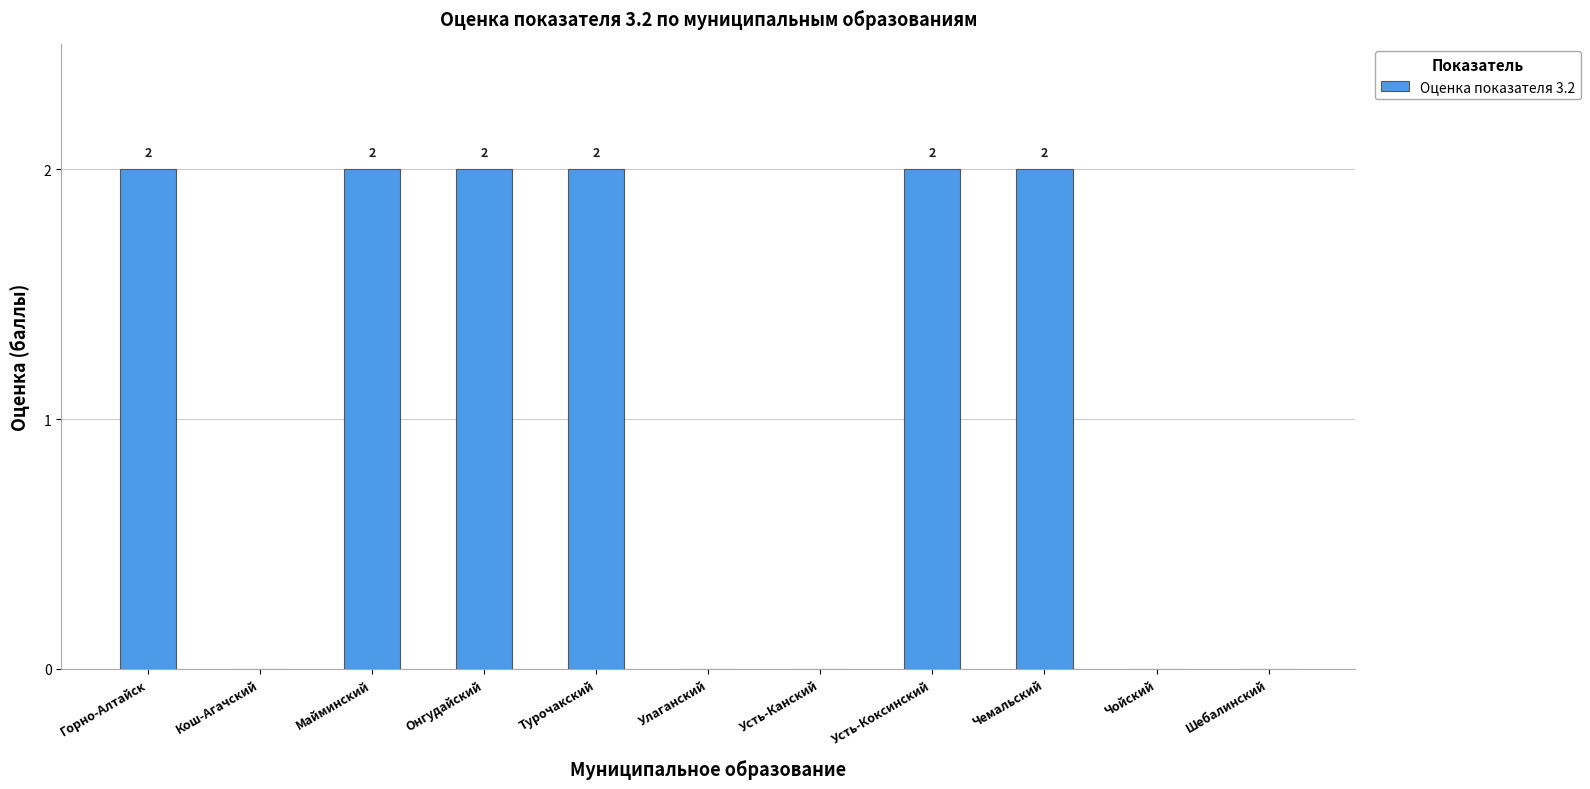

True or false: the data shows 0 at Кош-Агачский.

True